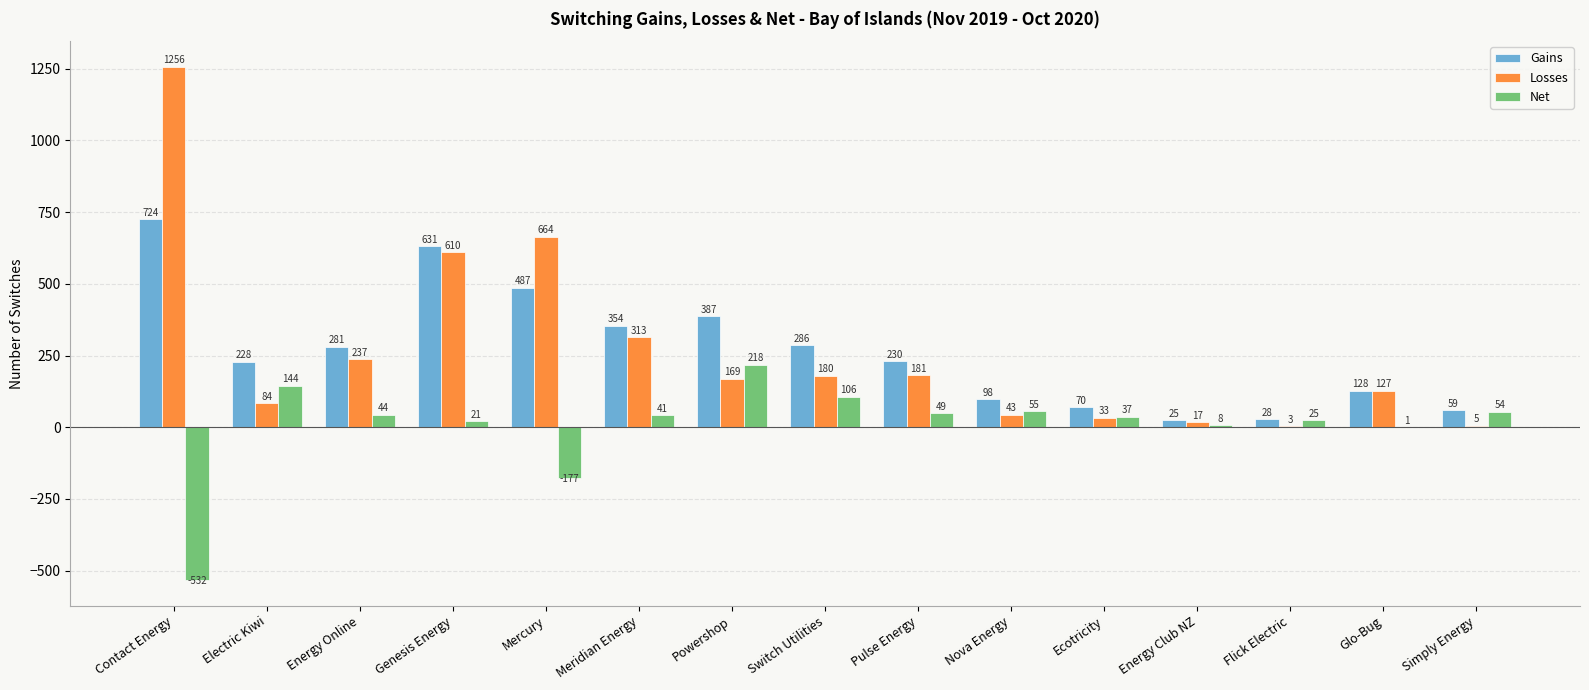

Between Genesis Energy and Powershop, which series saw the biggest shift?

Losses